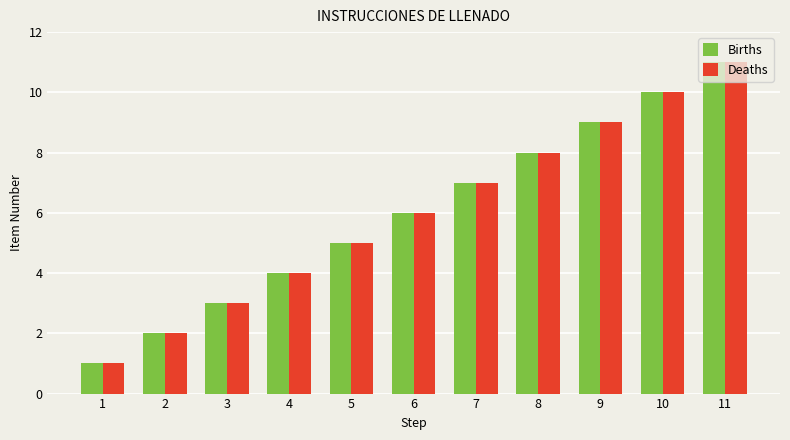

How many data points does each series have?

11